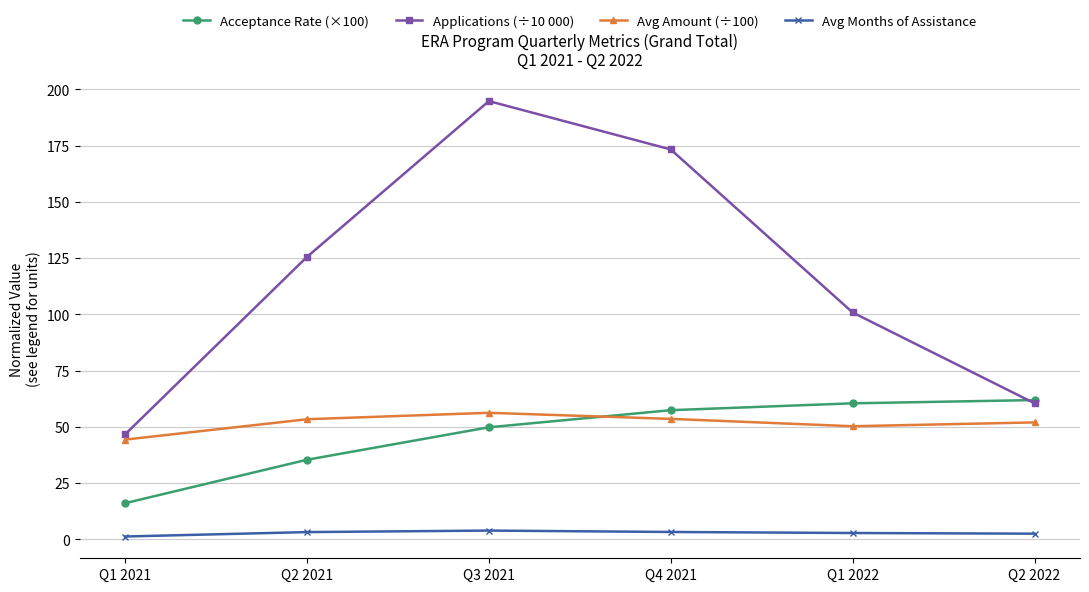

Rank the series by their maximum value, from lowest to highest.

Avg Months of Assistance, Avg Amount (÷100), Acceptance Rate (×100), Applications (÷10 000)